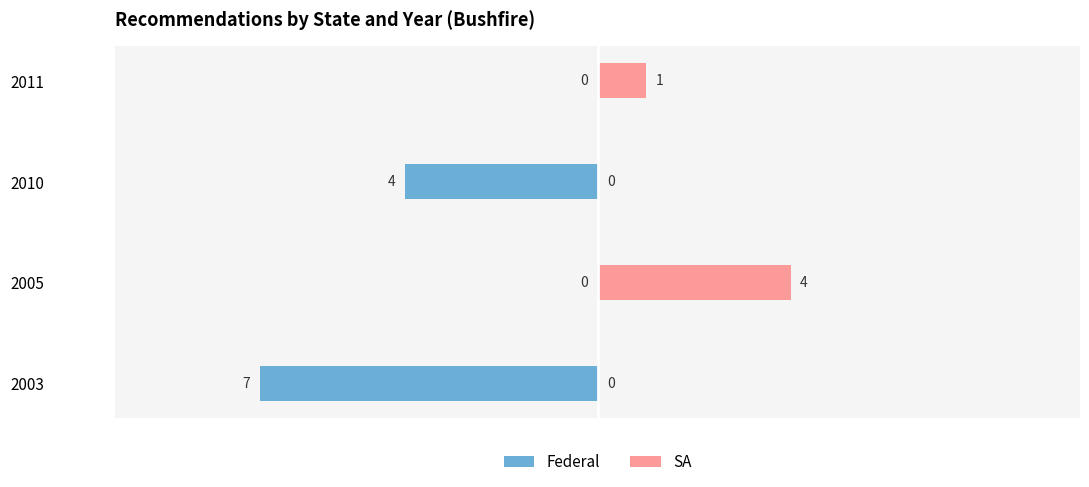

What is the difference between the maximum and minimum values in the SA series?

4